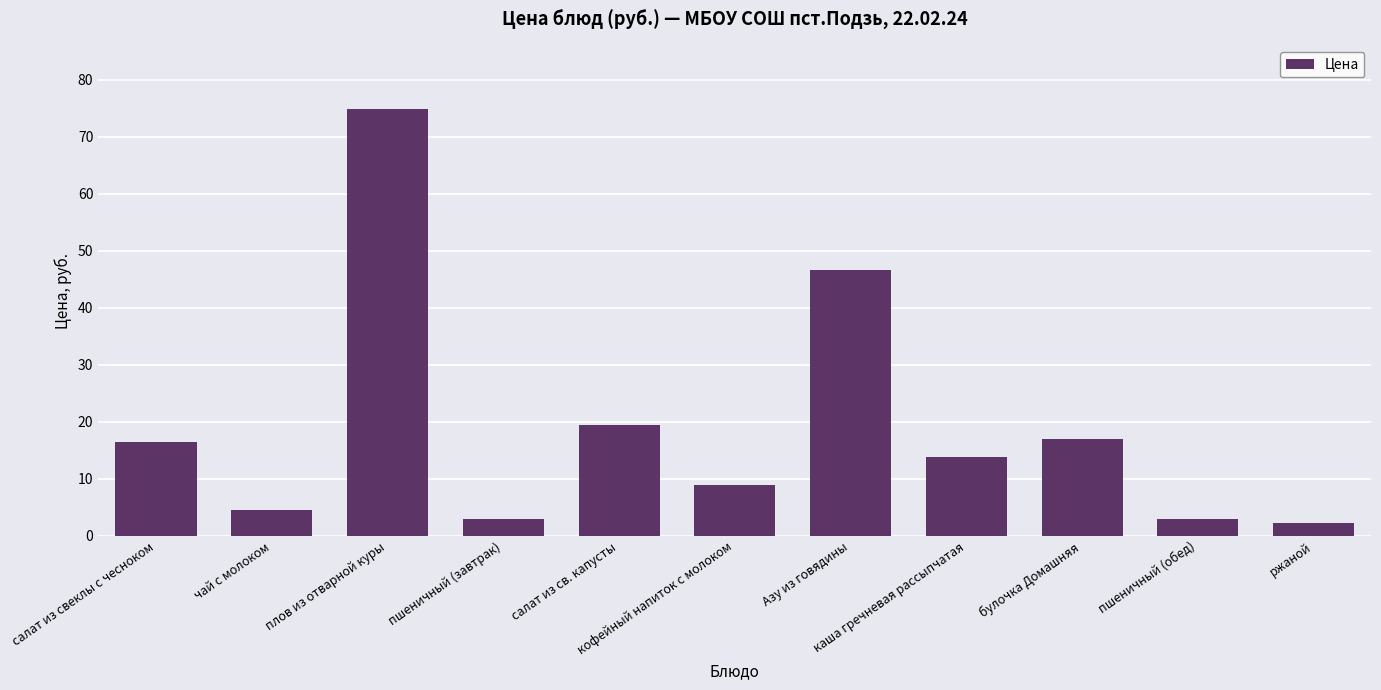

The chart shows a value of 3.0 at пшеничный (завтрак). True or false?

True